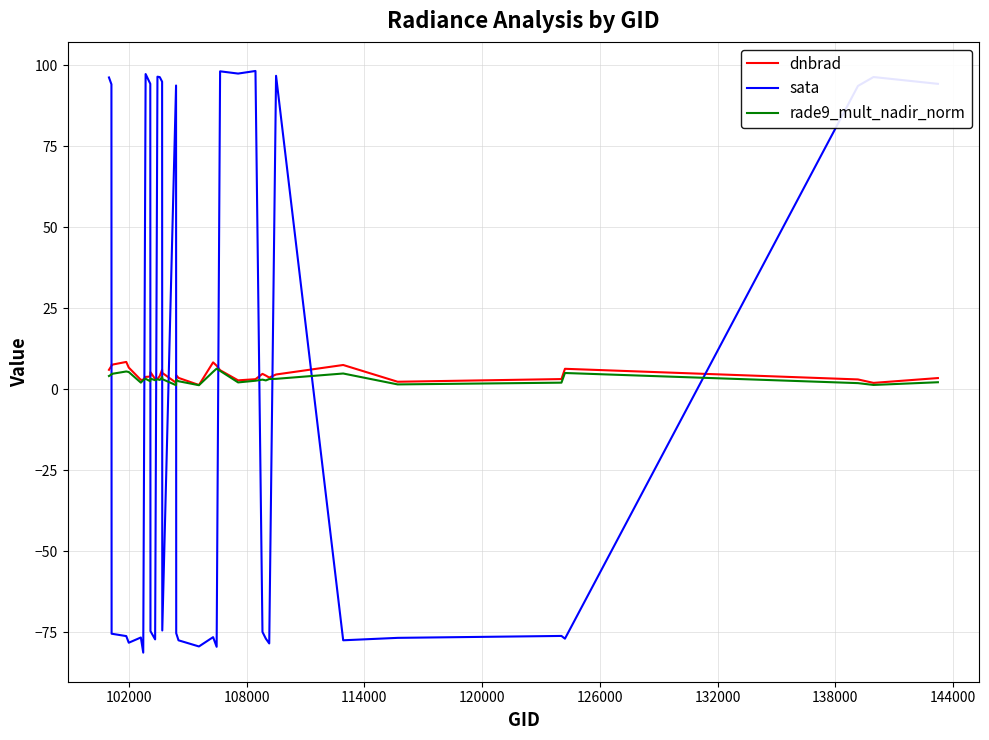

True or false: sata and dnbrad intersect in this chart.

True